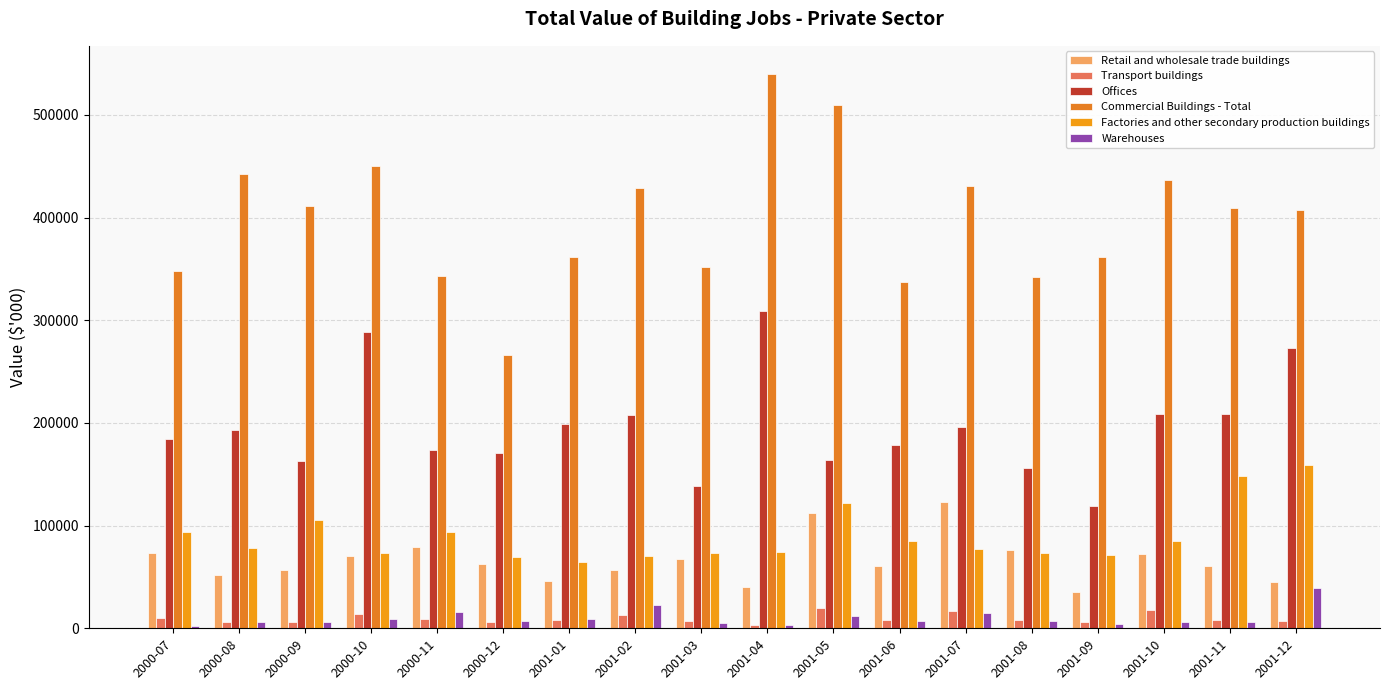

How many groups of bars are there?

18